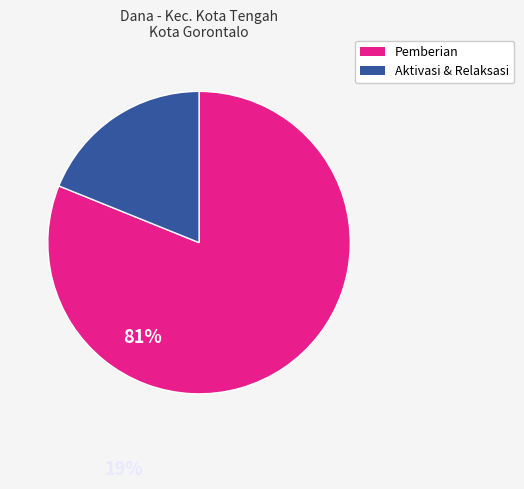

Is there a majority slice in this chart?

Yes